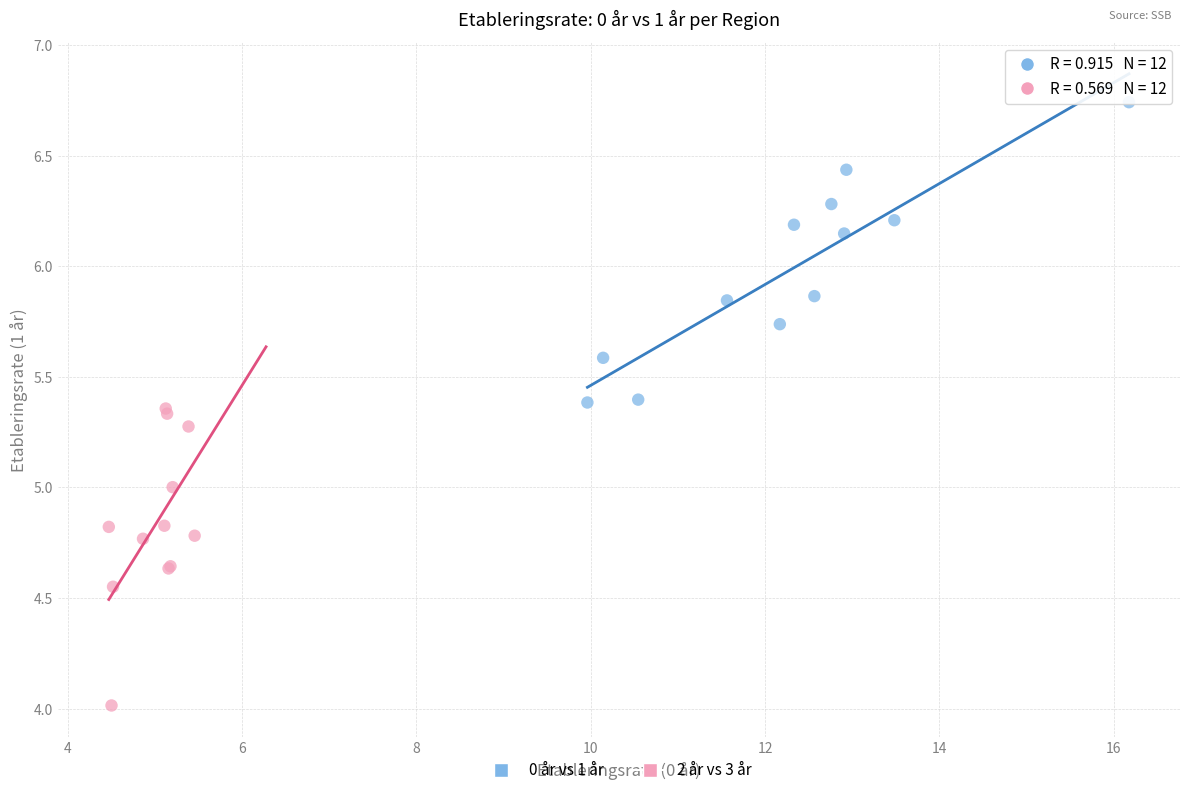

Which series contains the highest Y value?

0 år vs 1 år